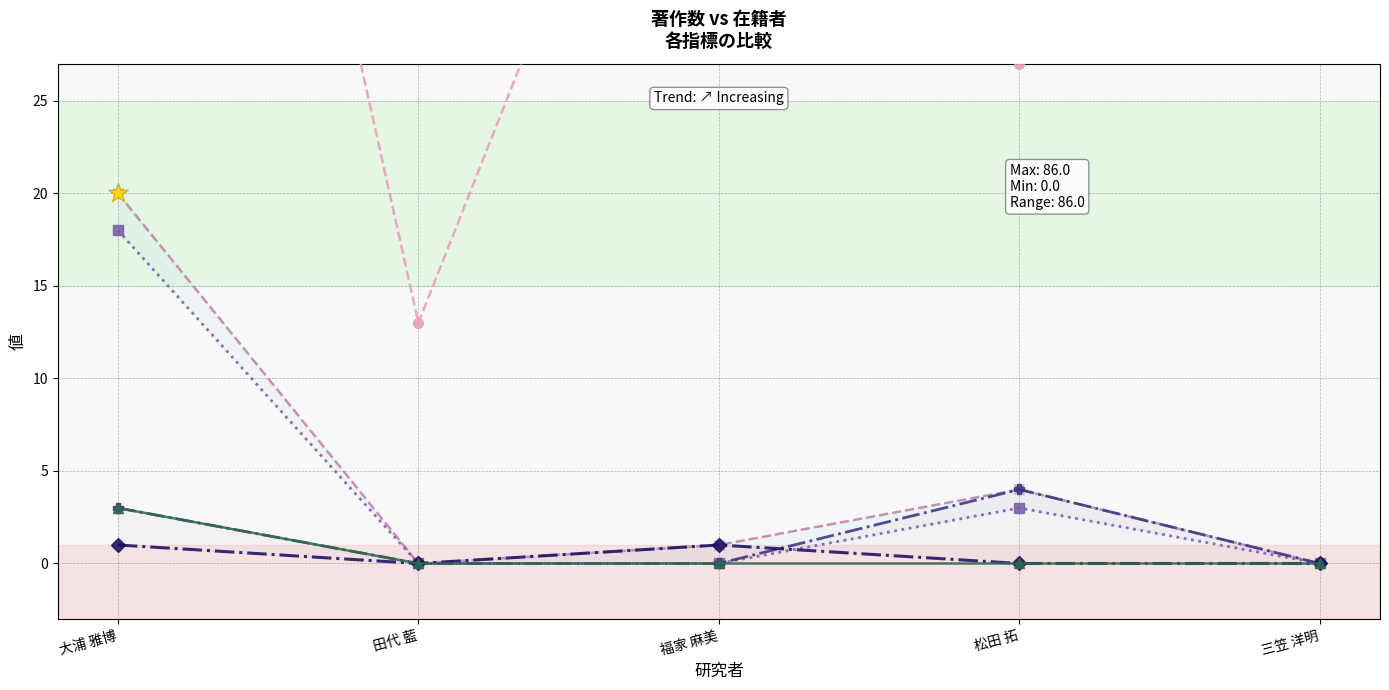

Is the value of 著作合計(欧文) at 福家 麻美 greater than the value of 在籍月数 at 福家 麻美?

No